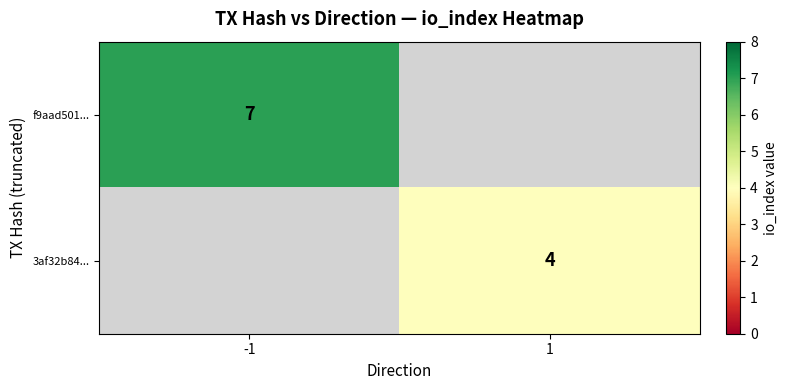

What is the minimum value shown in the chart?

4.0